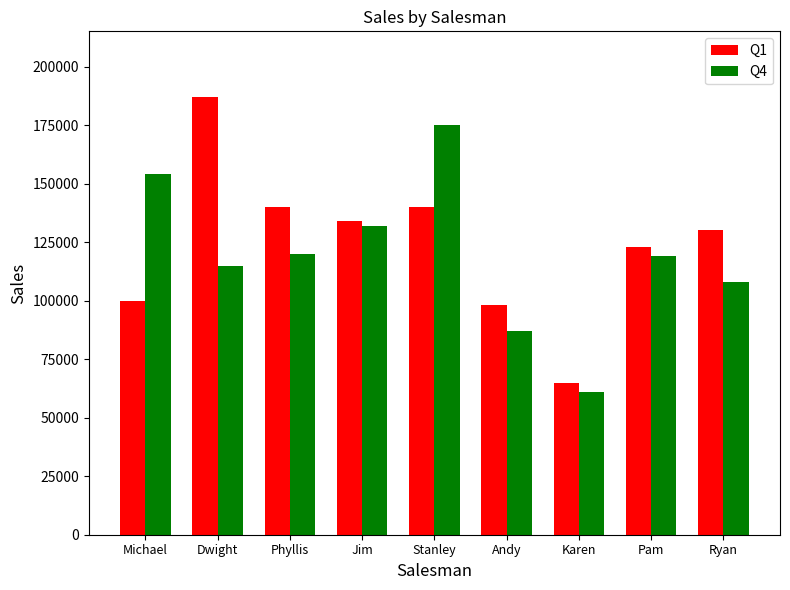

Reading right to left, transcribe all the data shown in this chart.

Q1: Ryan=130000	Pam=123000	Karen=65000	Andy=98000	Stanley=140000	Jim=134000	Phyllis=140000	Dwight=187000	Michael=100000
Q4: Ryan=108000	Pam=119000	Karen=61000	Andy=87000	Stanley=175000	Jim=132000	Phyllis=120000	Dwight=115000	Michael=154000